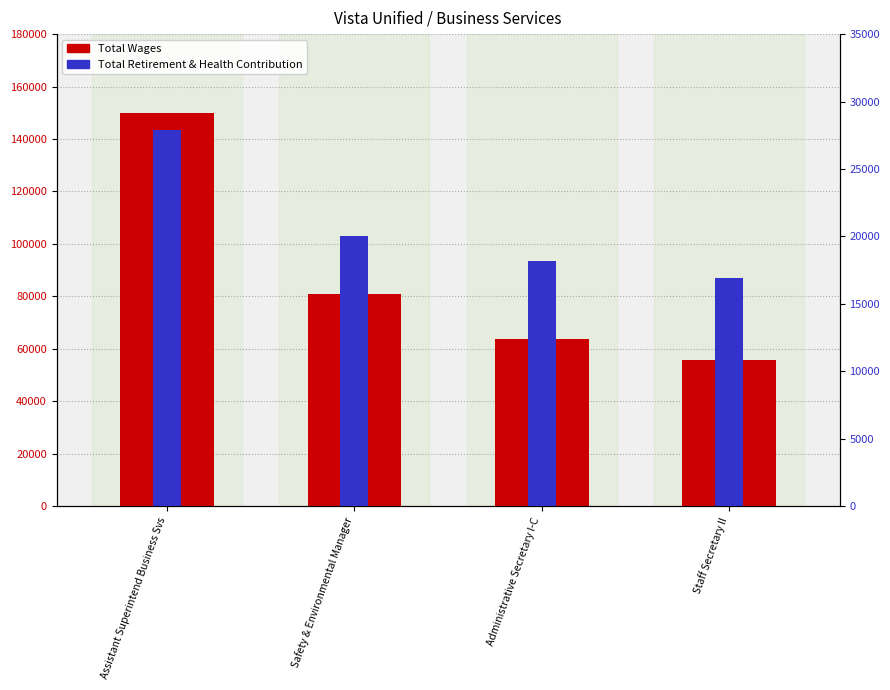

What is the sum of the Total Retirement & Health Contribution values at Administrative Secretary I-C and Staff Secretary II?

35132.0